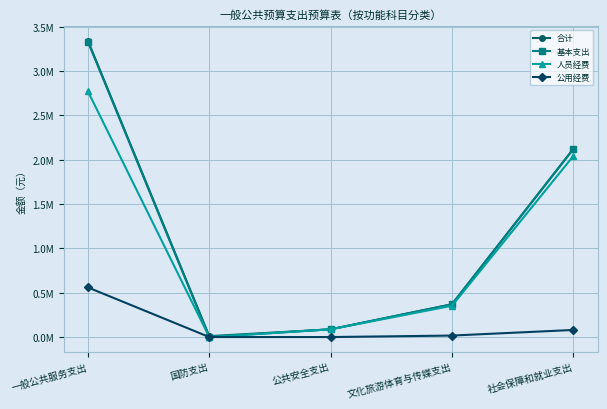

What are all the series names shown in the legend?

合计, 基本支出, 人员经费, 公用经费